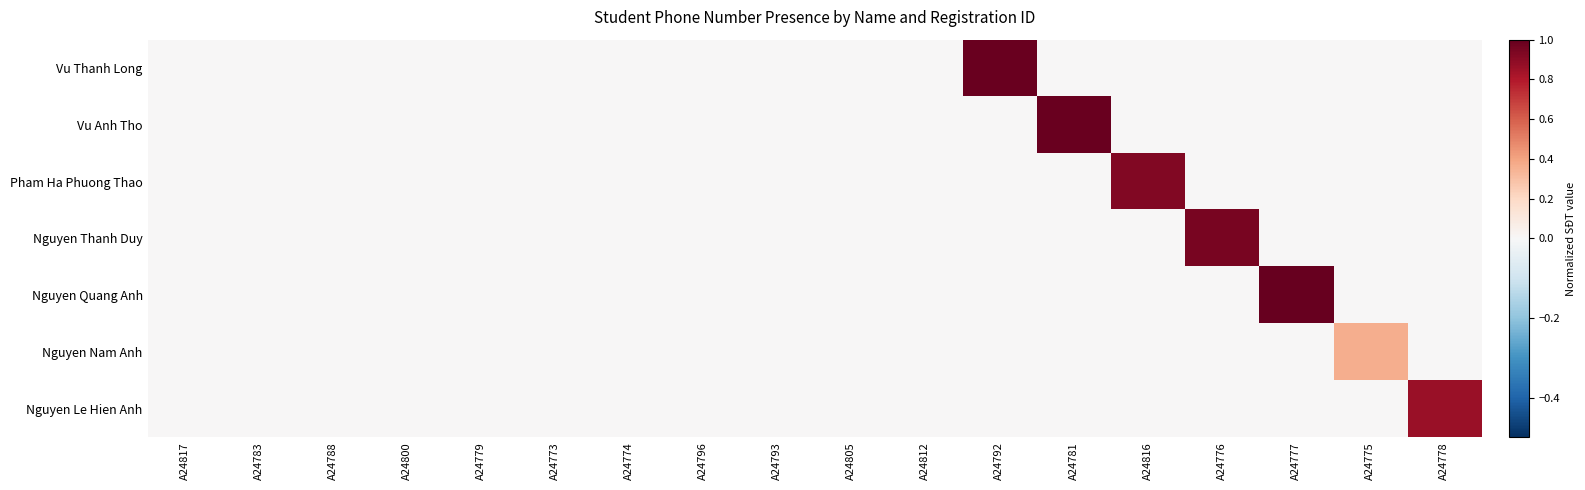

Reading left to right, what are all the values shown in this chart?

Vu Thanh Long: A24817=0.0	A24783=0.0	A24788=0.0	A24800=0.0	A24779=0.0	A24773=0.0	A24774=0.0	A24796=0.0	A24793=0.0	A24805=0.0	A24812=0.0	A24792=1.0	A24781=0.0	A24816=0.0	A24776=0.0	A24777=0.0	A24775=0.0	A24778=0.0
Vu Anh Tho: A24817=0.0	A24783=0.0	A24788=0.0	A24800=0.0	A24779=0.0	A24773=0.0	A24774=0.0	A24796=0.0	A24793=0.0	A24805=0.0	A24812=0.0	A24792=0.0	A24781=1.0	A24816=0.0	A24776=0.0	A24777=0.0	A24775=0.0	A24778=0.0
Pham Ha Phuong Thao: A24817=0.0	A24783=0.0	A24788=0.0	A24800=0.0	A24779=0.0	A24773=0.0	A24774=0.0	A24796=0.0	A24793=0.0	A24805=0.0	A24812=0.0	A24792=0.0	A24781=0.0	A24816=0.9	A24776=0.0	A24777=0.0	A24775=0.0	A24778=0.0
Nguyen Thanh Duy: A24817=0.0	A24783=0.0	A24788=0.0	A24800=0.0	A24779=0.0	A24773=0.0	A24774=0.0	A24796=0.0	A24793=0.0	A24805=0.0	A24812=0.0	A24792=0.0	A24781=0.0	A24816=0.0	A24776=0.9	A24777=0.0	A24775=0.0	A24778=0.0
Nguyen Quang Anh: A24817=0.0	A24783=0.0	A24788=0.0	A24800=0.0	A24779=0.0	A24773=0.0	A24774=0.0	A24796=0.0	A24793=0.0	A24805=0.0	A24812=0.0	A24792=0.0	A24781=0.0	A24816=0.0	A24776=0.0	A24777=1.0	A24775=0.0	A24778=0.0
Nguyen Nam Anh: A24817=0.0	A24783=0.0	A24788=0.0	A24800=0.0	A24779=0.0	A24773=0.0	A24774=0.0	A24796=0.0	A24793=0.0	A24805=0.0	A24812=0.0	A24792=0.0	A24781=0.0	A24816=0.0	A24776=0.0	A24777=0.0	A24775=0.4	A24778=0.0
Nguyen Le Hien Anh: A24817=0.0	A24783=0.0	A24788=0.0	A24800=0.0	A24779=0.0	A24773=0.0	A24774=0.0	A24796=0.0	A24793=0.0	A24805=0.0	A24812=0.0	A24792=0.0	A24781=0.0	A24816=0.0	A24776=0.0	A24777=0.0	A24775=0.0	A24778=0.9